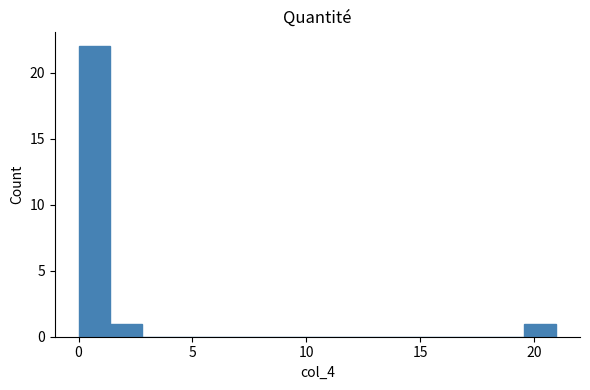

Read against the x-axis, roughly where is the centre of the tallest bar?

0.5